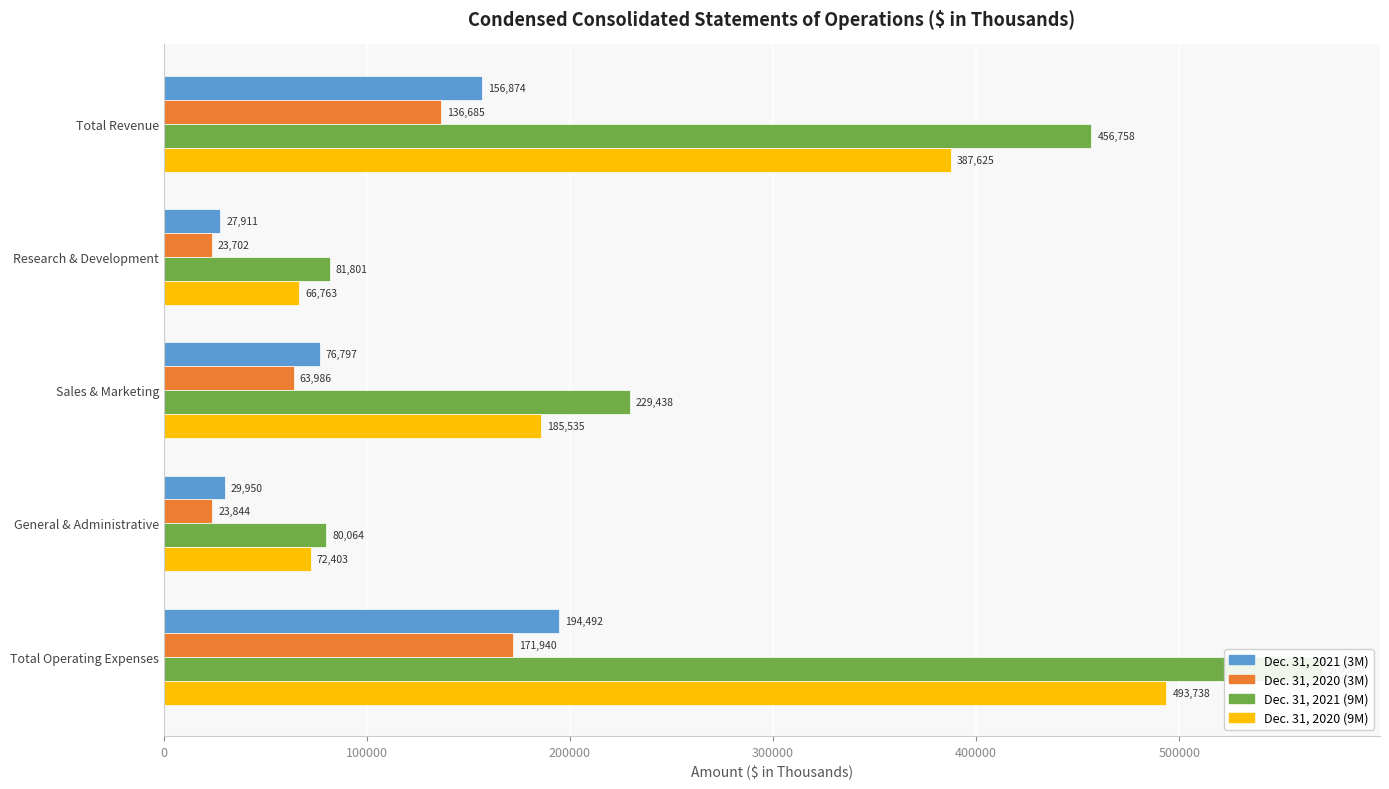

At how many categories does at least one series exceed 513046?

1